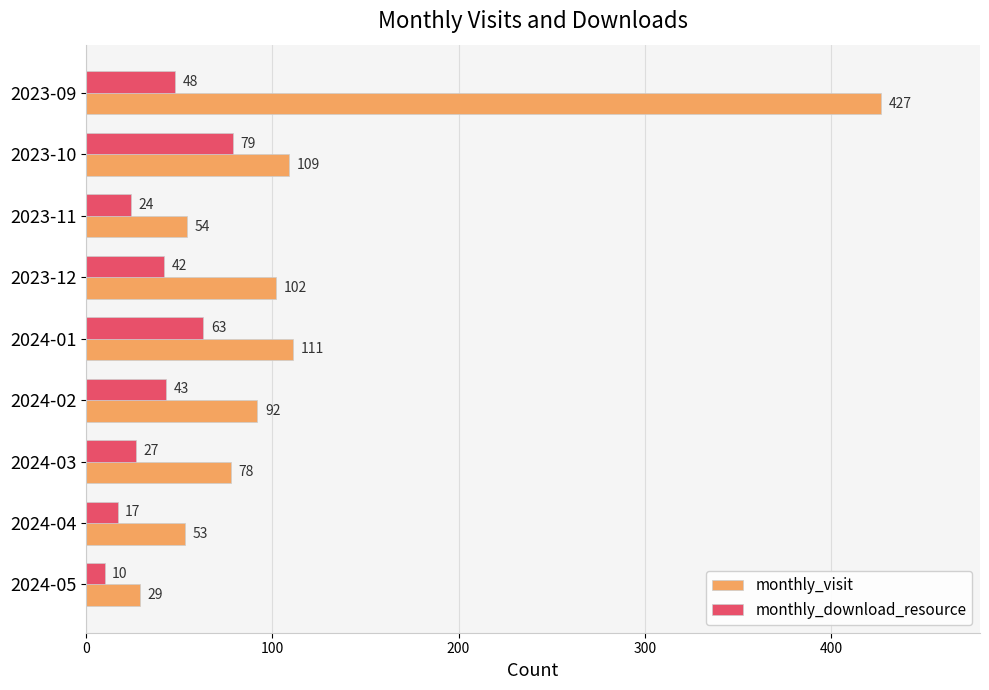

How many distinct data groups are displayed?

2